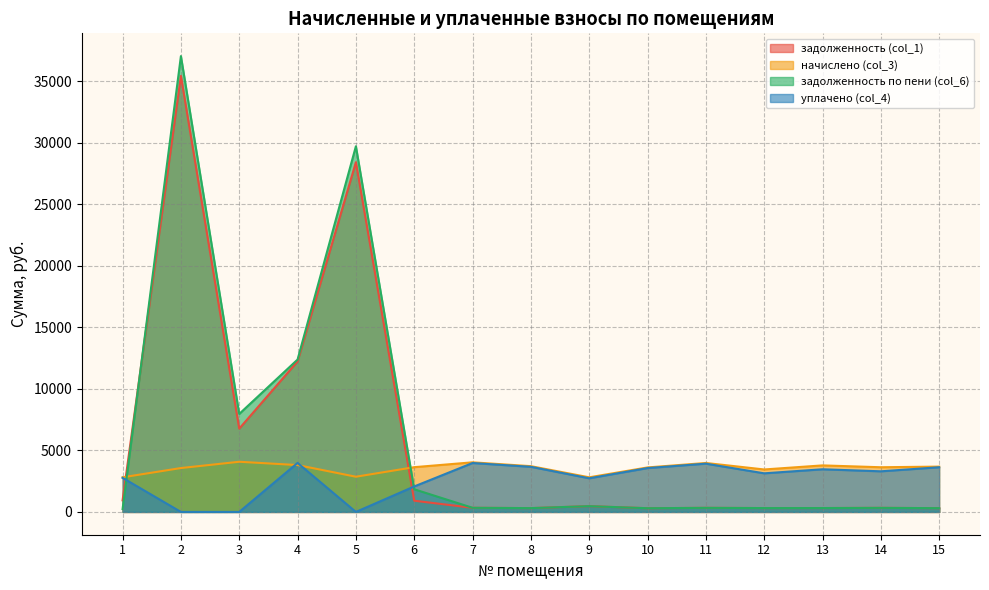

What value does the задолженность (col_1) series have at 10?

301.5